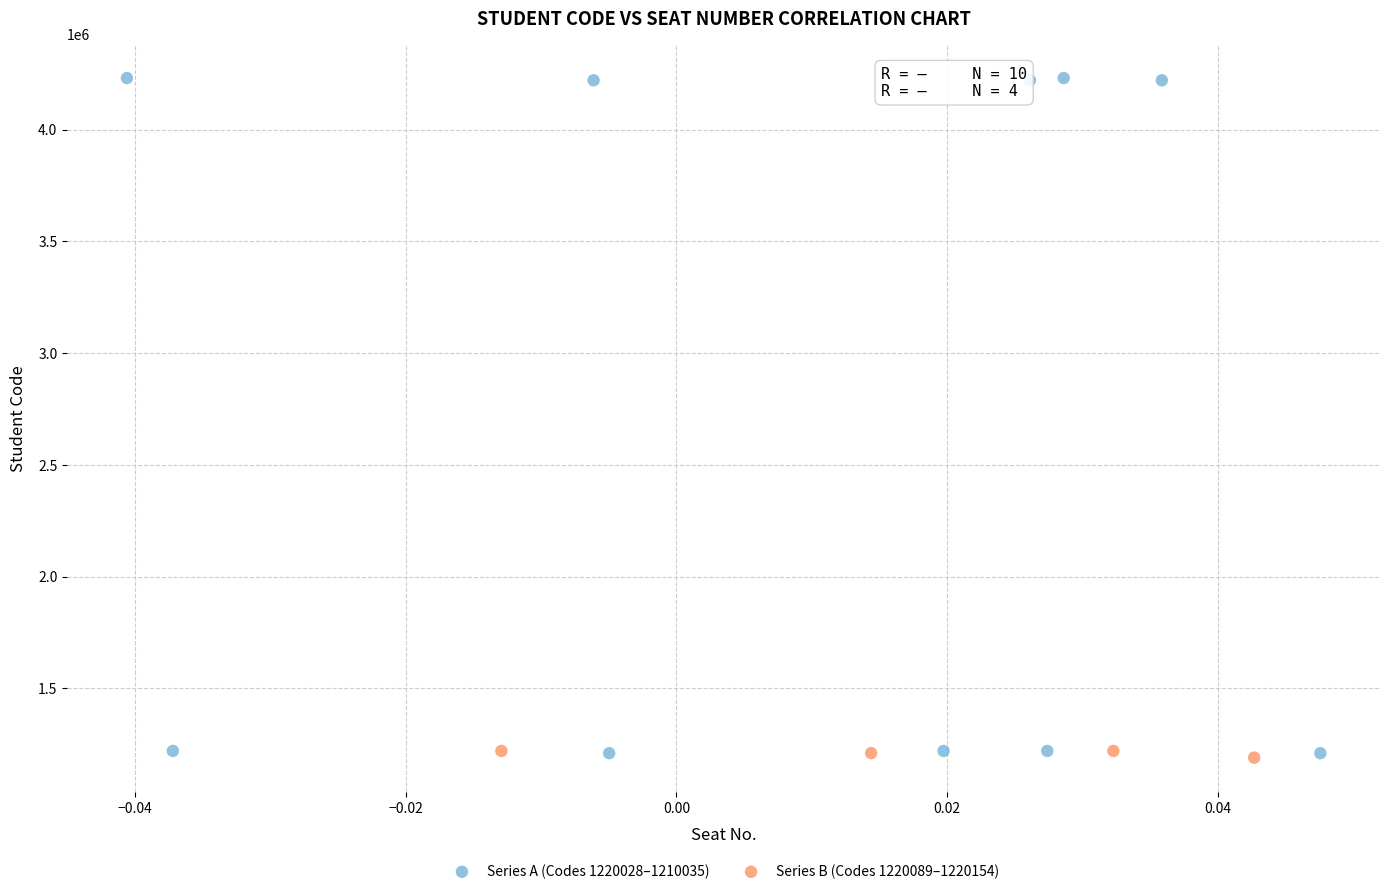

Which series reaches the maximum Y coordinate?

Series A (Codes 1220028–1210035)